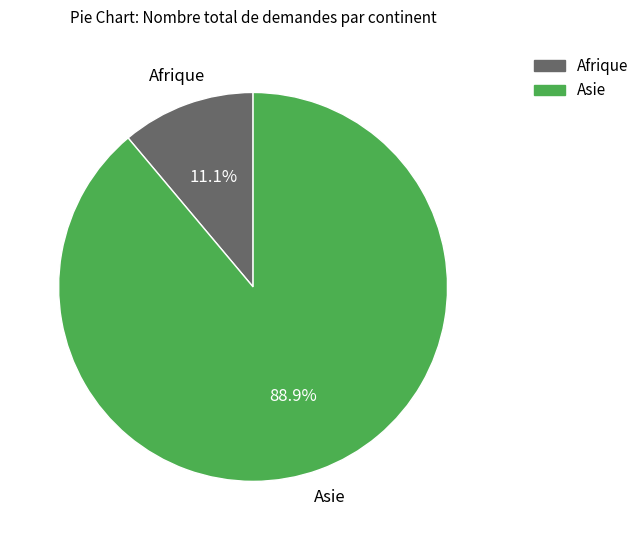

Rank the categories by value from highest to lowest.

Asie, Afrique